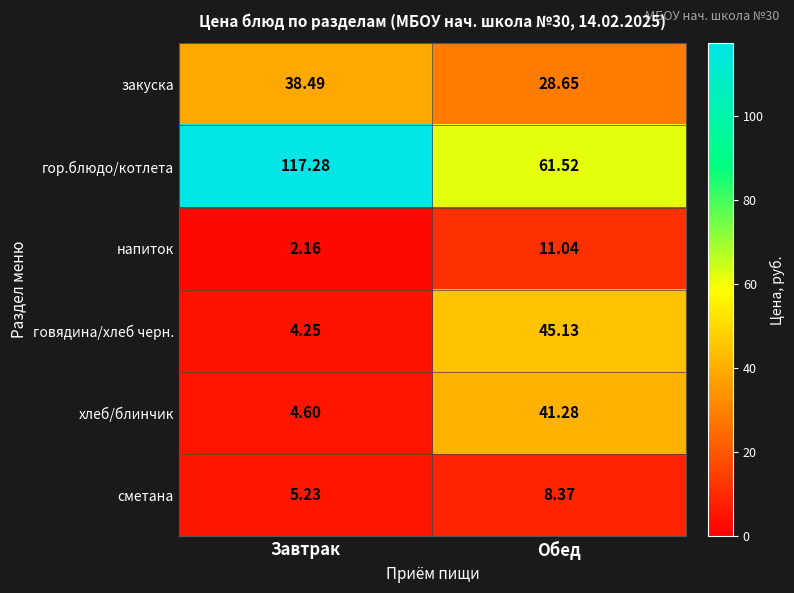

At which label is хлеб/блинчик closest to 22?

Завтрак